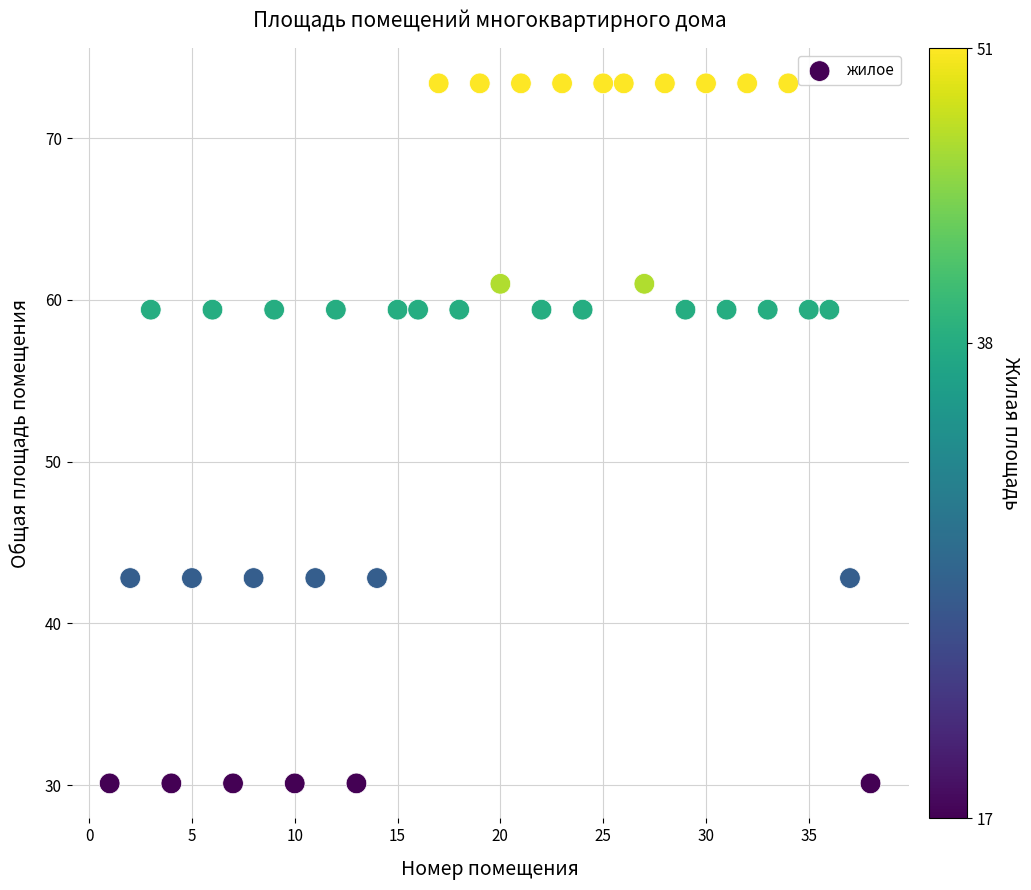

What is the range of X values (max minus min)?

37.0